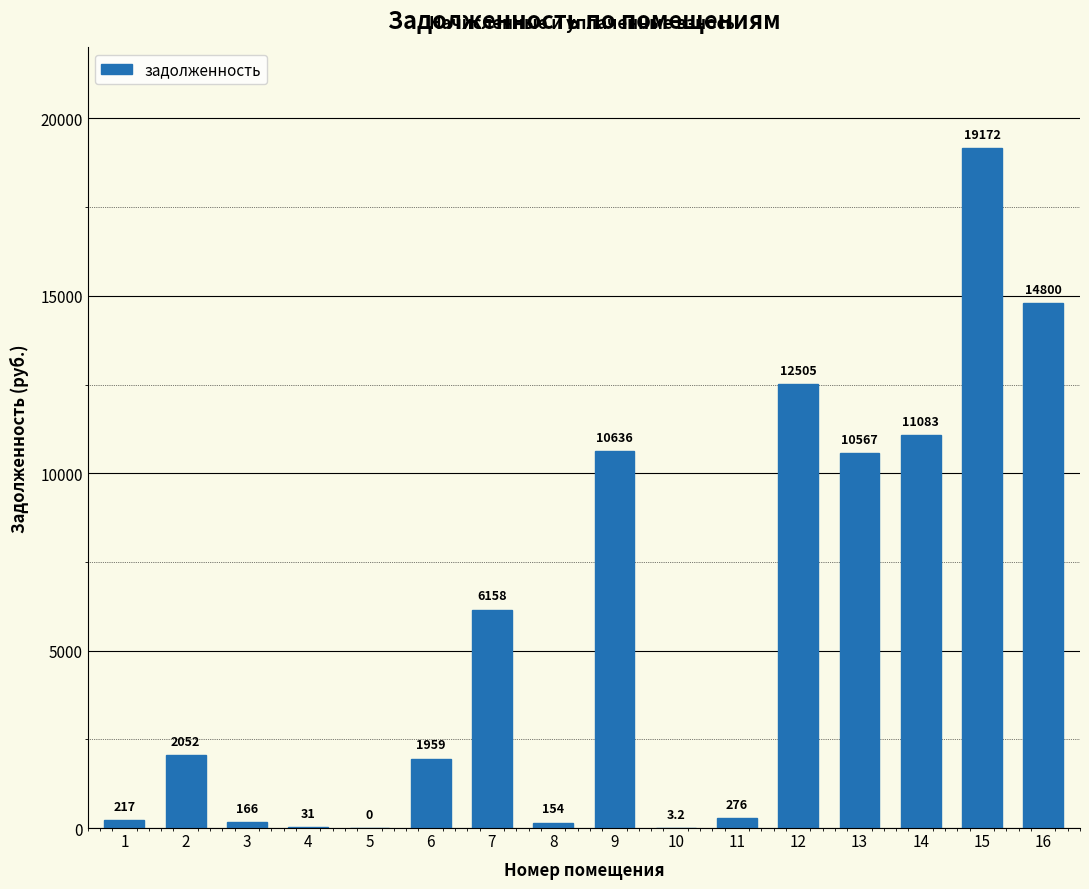

What is the maximum value shown in the chart?

19172.0